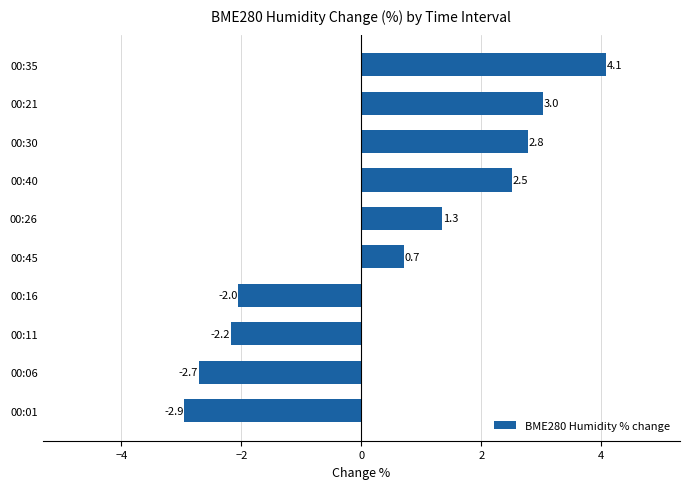

What is the greatest value displayed?

4.1